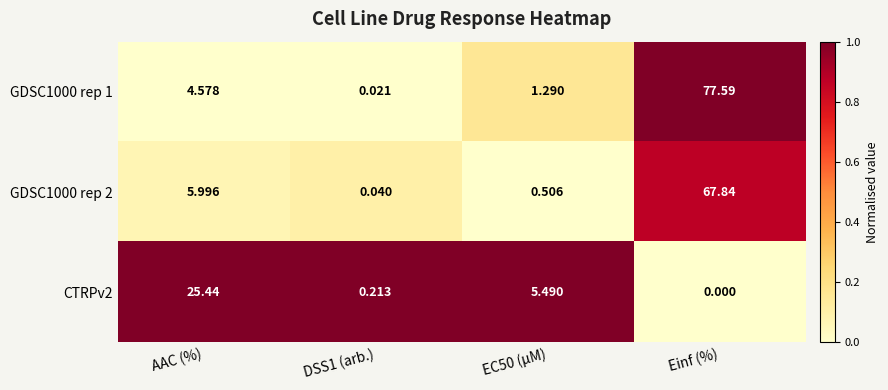

At which label is GDSC1000 rep 1 closest to 38?

AAC (%)